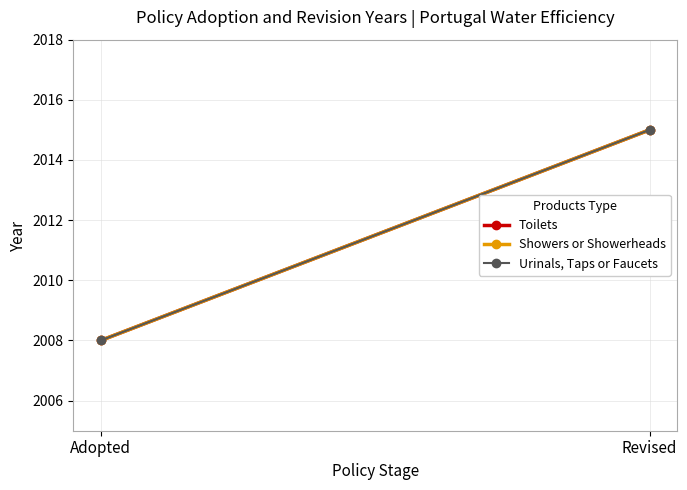

What is the label of the 1st point from the left?

Adopted